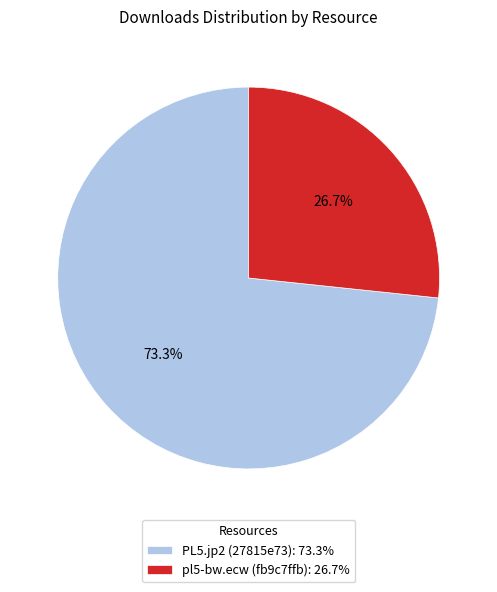

Combined, do pl5-bw.ecw (fb9c7ffb) and PL5.jp2 (27815e73) account for over 50%?

Yes